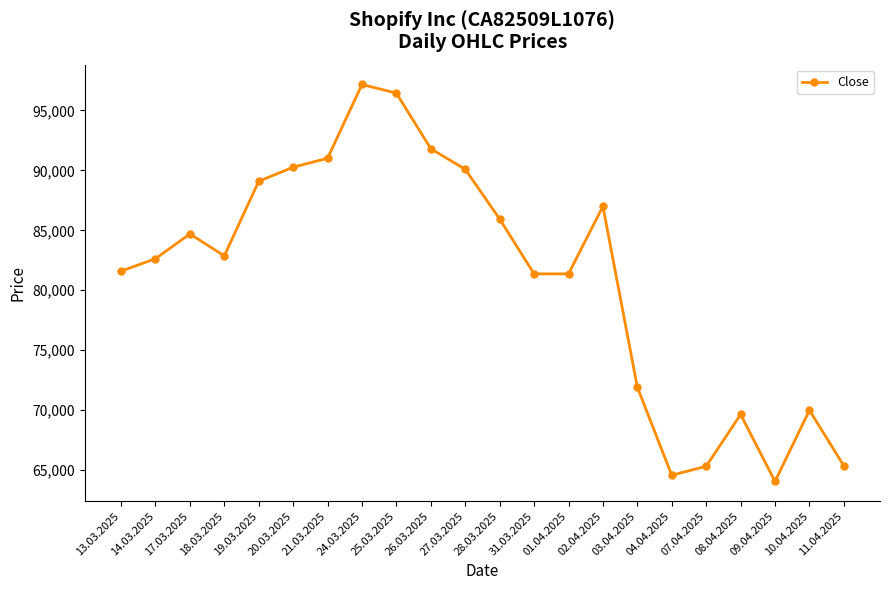

What is the change in value from 17.03.2025 to 20.03.2025?

+5565